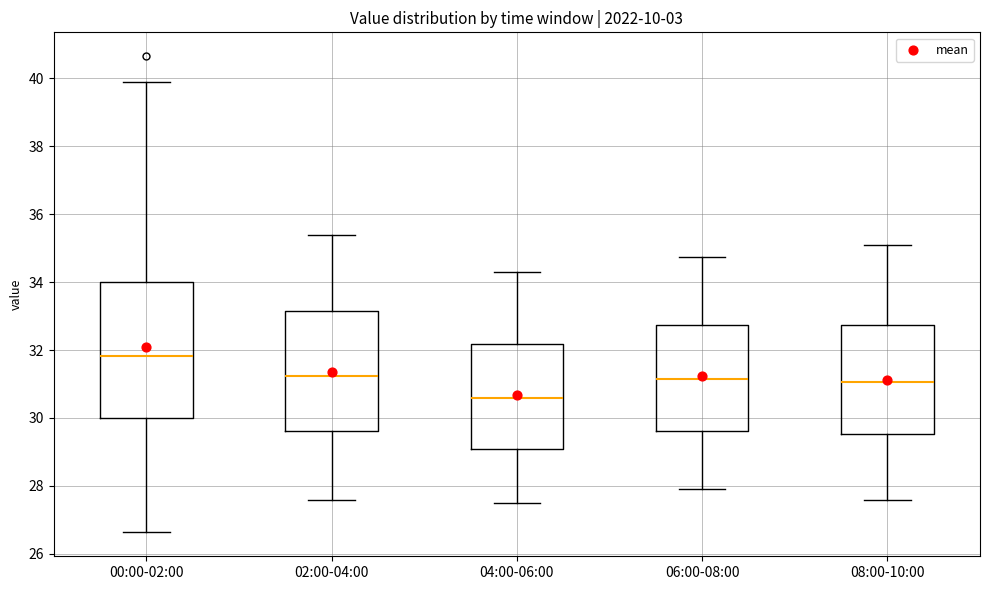

Where is the upper edge of the box for 08:00-10:00 on the y-axis? The values are not printed on the chart, so give them approximately, as read against the axis.

32.8